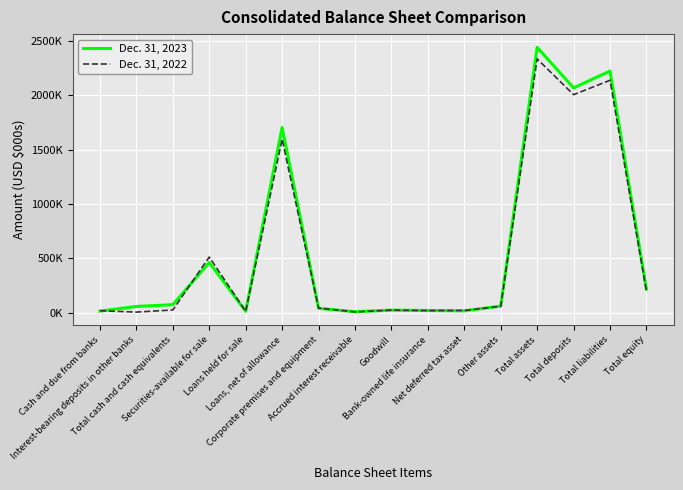

Does the chart have visible grid lines?

Yes